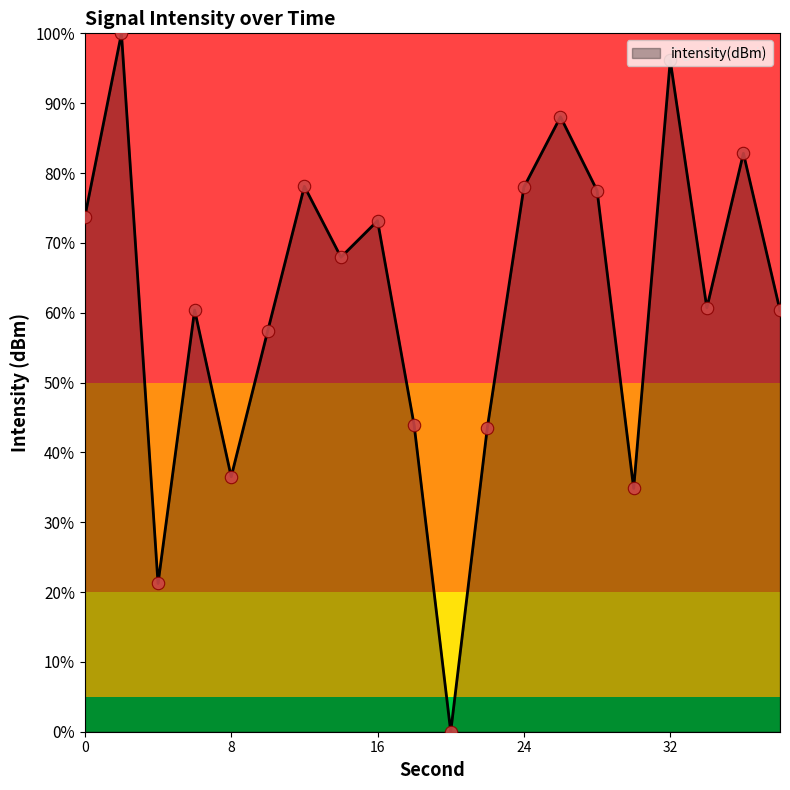

What is the difference between the maximum and minimum values?

100.0